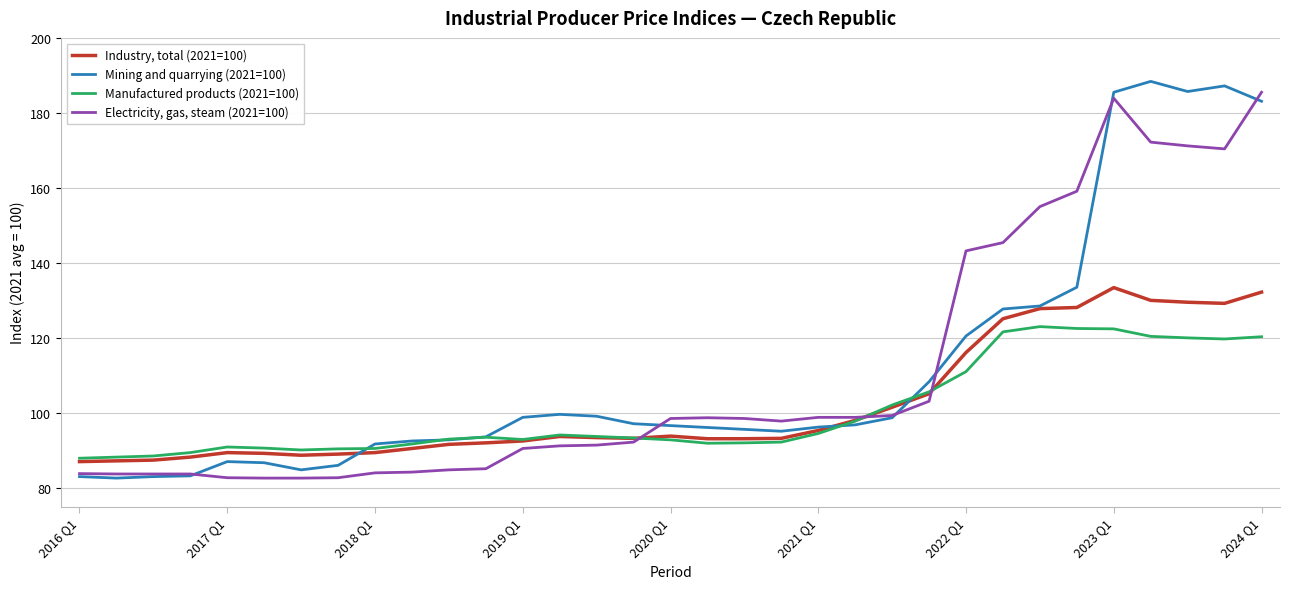

What is the highest value of the Mining and quarrying (2021=100) series?

188.4